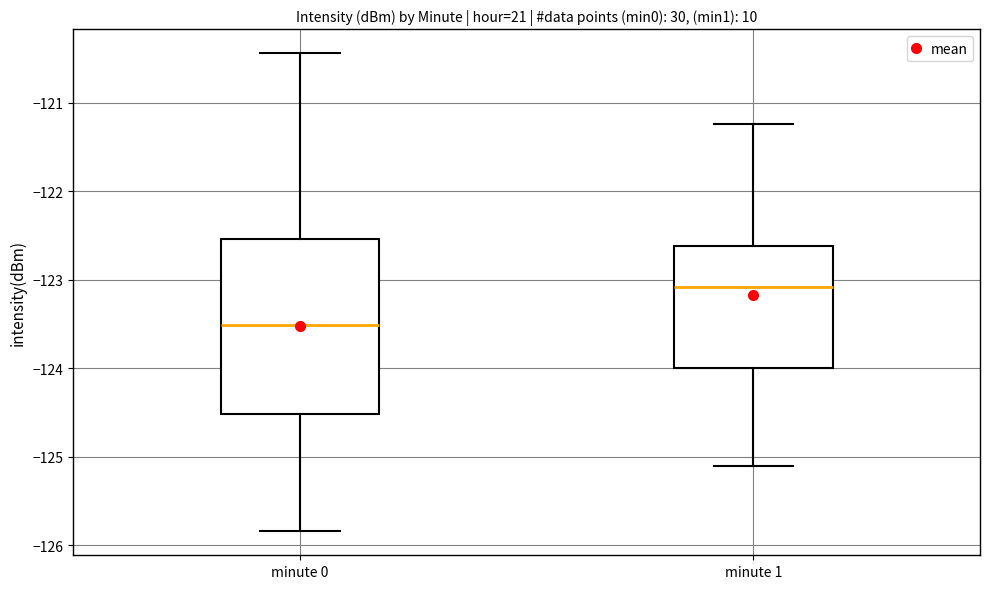

Which box is the tallest, from its lower edge to its upper edge?

minute 0